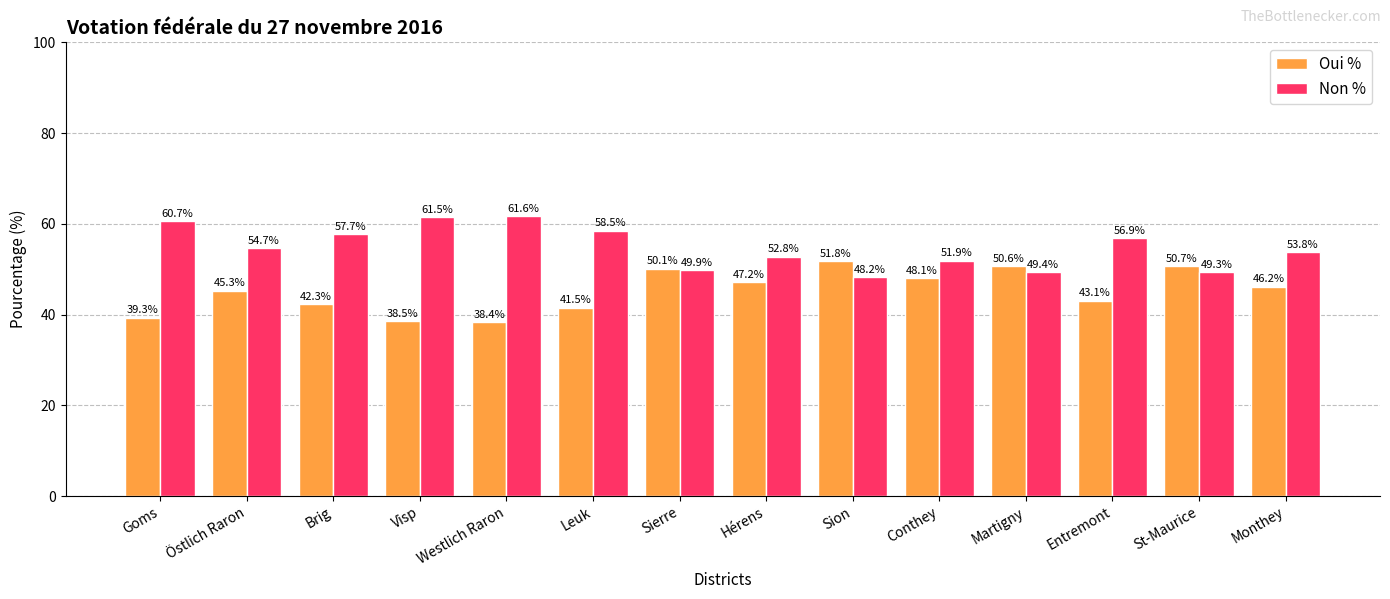

What are all the series names shown in the legend?

Oui %, Non %